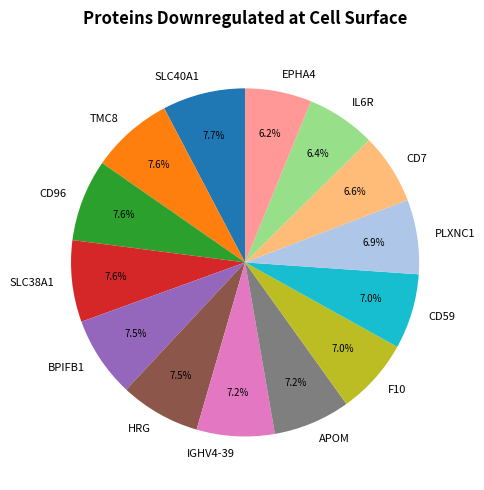

What is the total percentage of HRG and PLXNC1?

14.4%